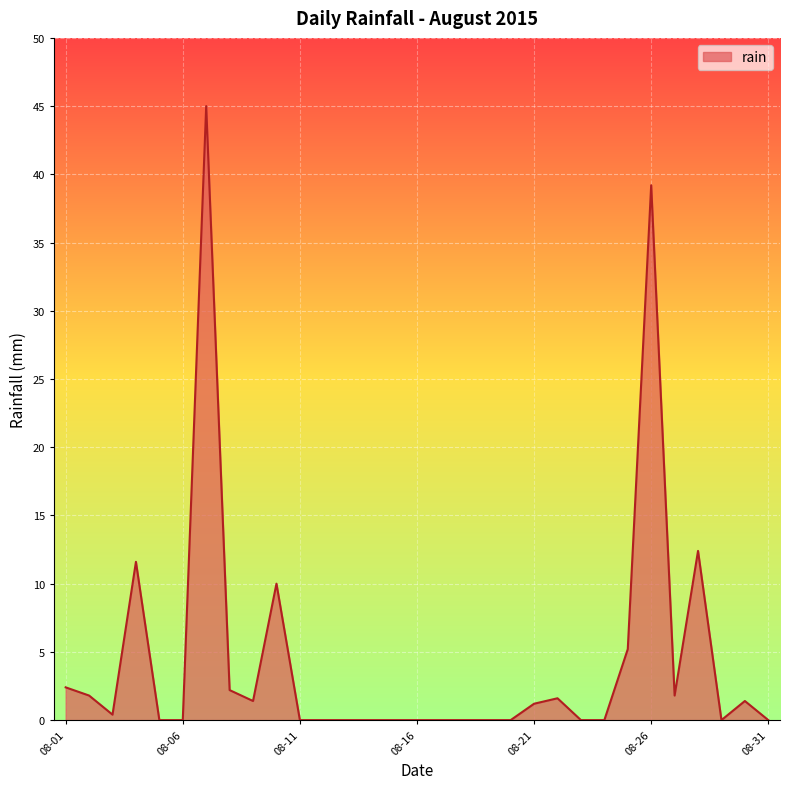

What is the difference between the maximum and minimum values?

45.0